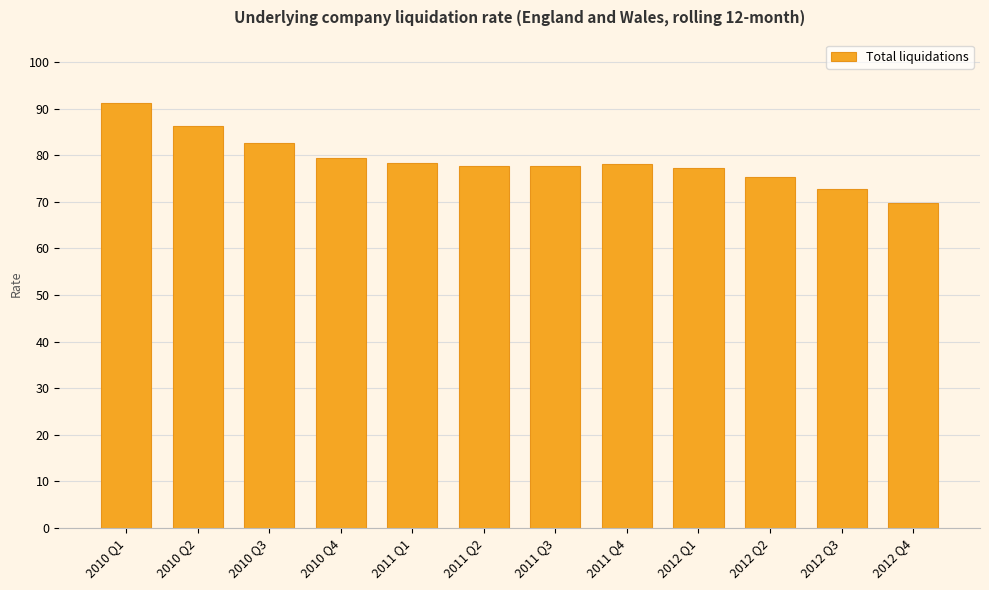

At which label is the value closest to 80?

2010 Q4